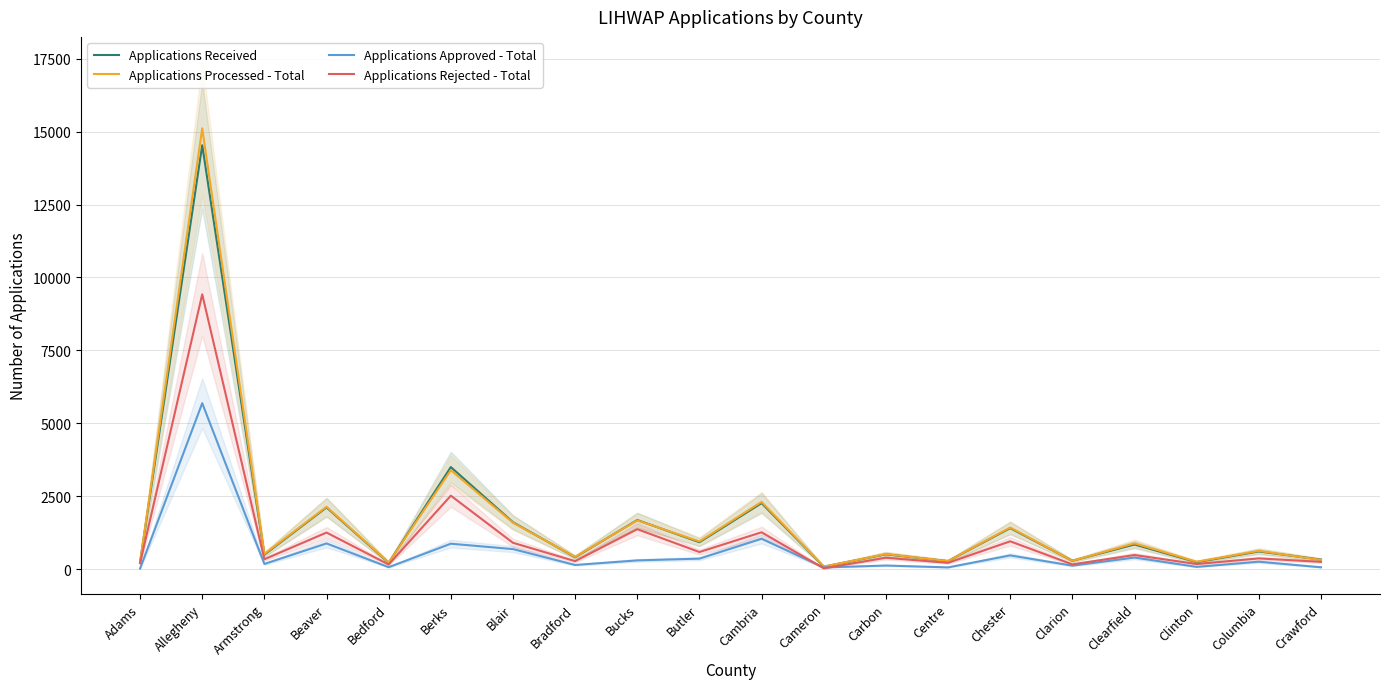

What is the difference between the second highest and minimum values in the Applications Rejected - Total series?

2490